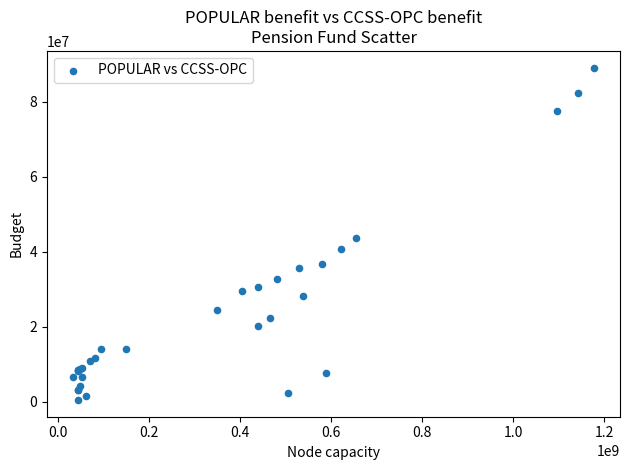

What Y value in the scatter plot is closest to 44759701?

43567279.5